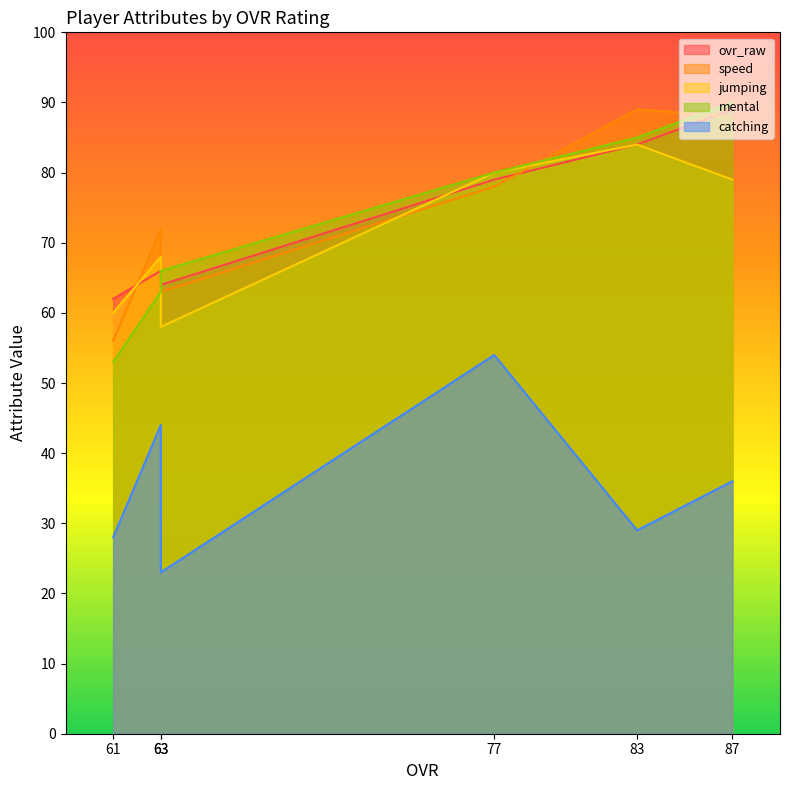

What is the difference between the maximum and second lowest values in the jumping series?

24